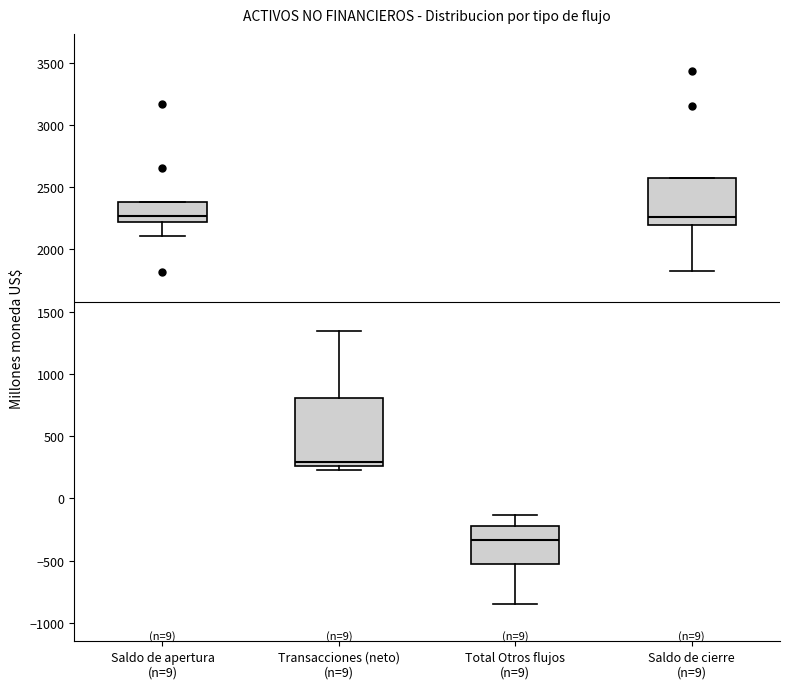

Which box is the tallest, from its lower edge to its upper edge?

Transacciones (neto) (n=9)